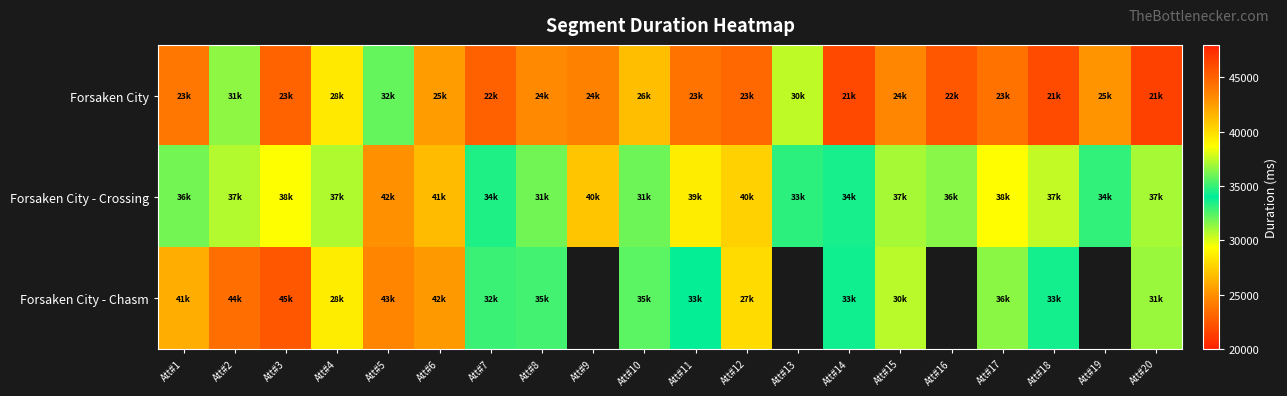

Rank the series by their maximum value, from lowest to highest.

Forsaken City, Forsaken City - Crossing, Forsaken City - Chasm